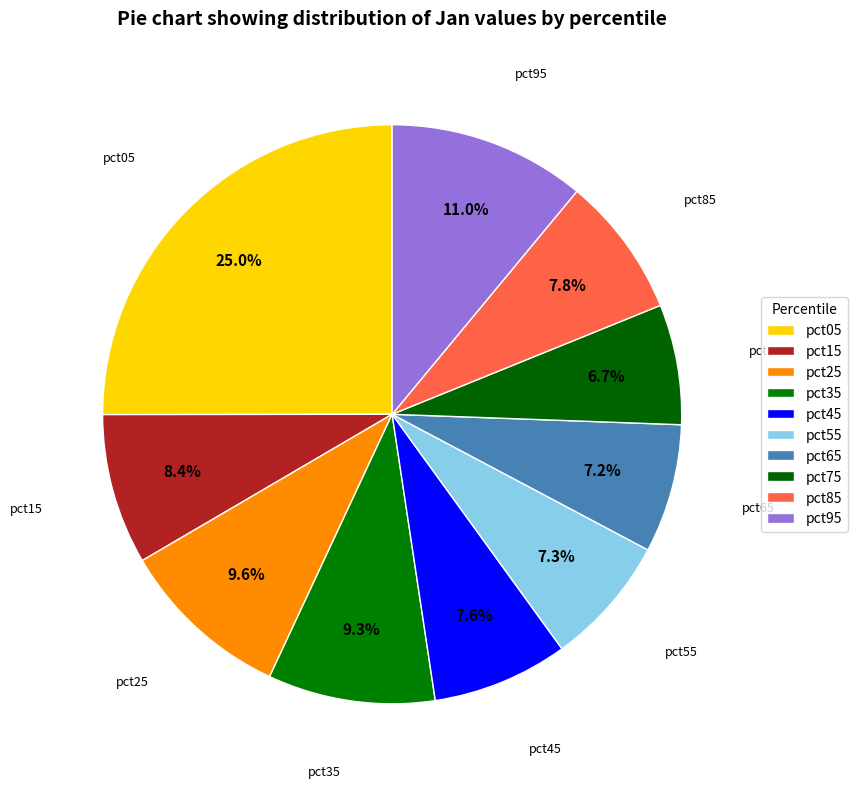

Count the number of slices in the pie.

10